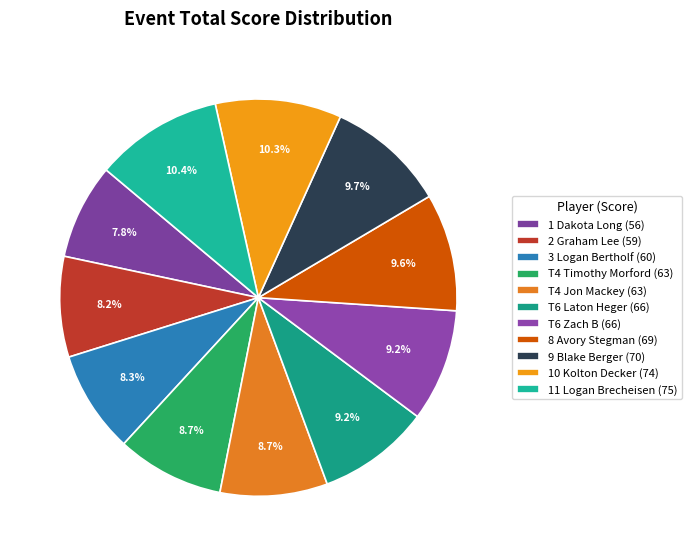

How many slices are in this pie chart?

11